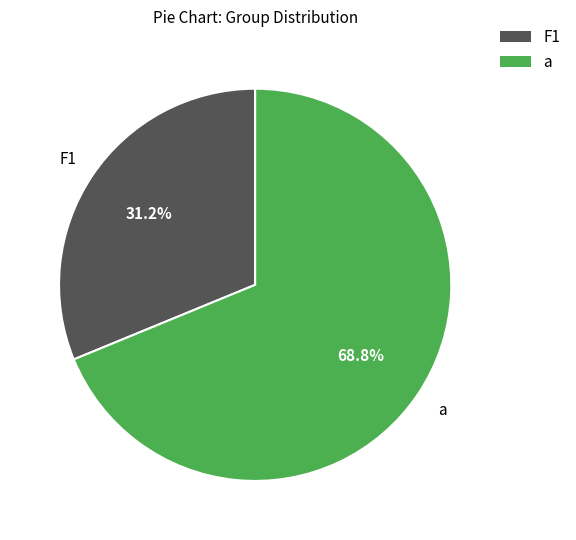

Is there any slice that represents more than half of the pie?

Yes